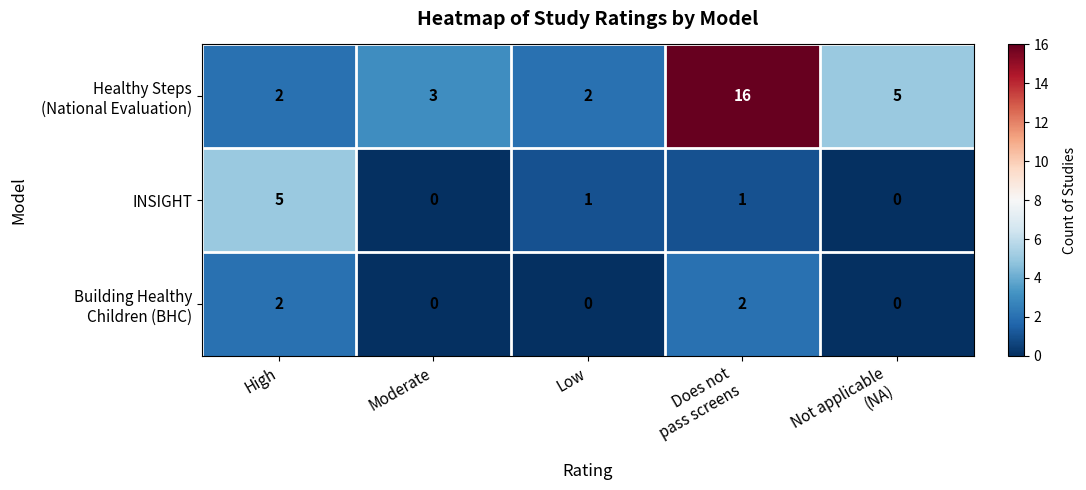

Which series changed the most between High and Low?

INSIGHT